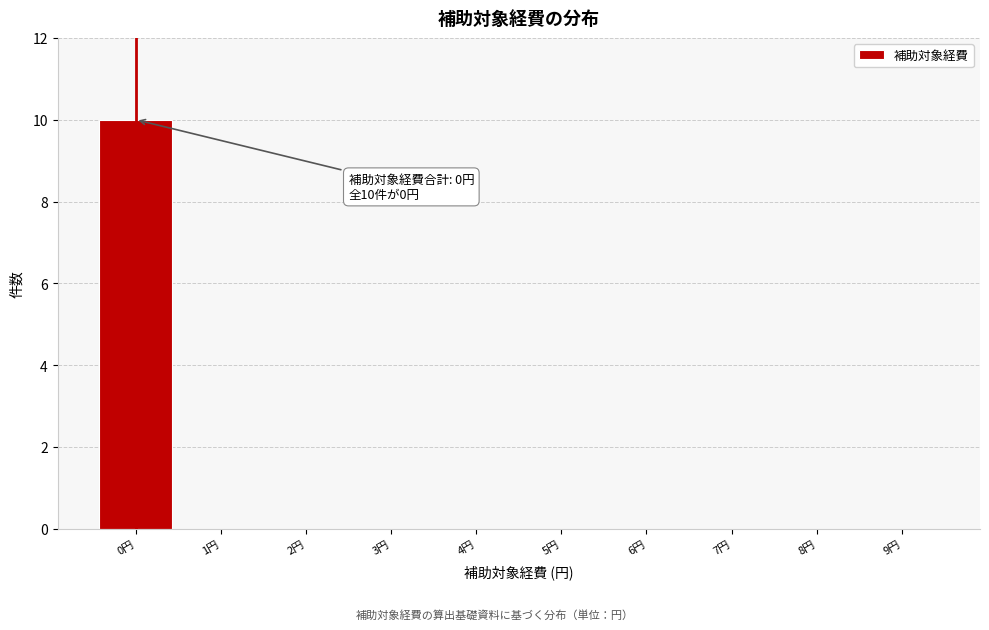

Which range on the x-axis has the tallest bar?

-0.5 to 0.5